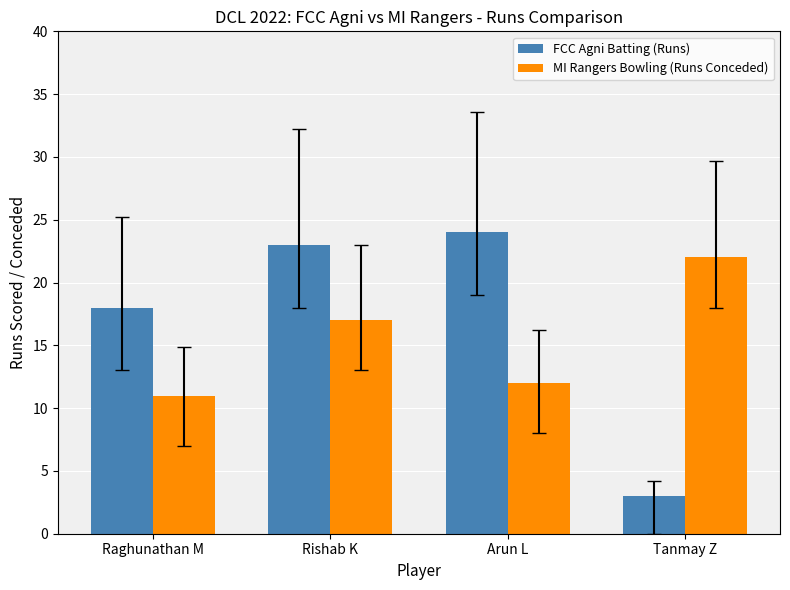

Which series has the largest total across all categories?

FCC Agni Batting (Runs)